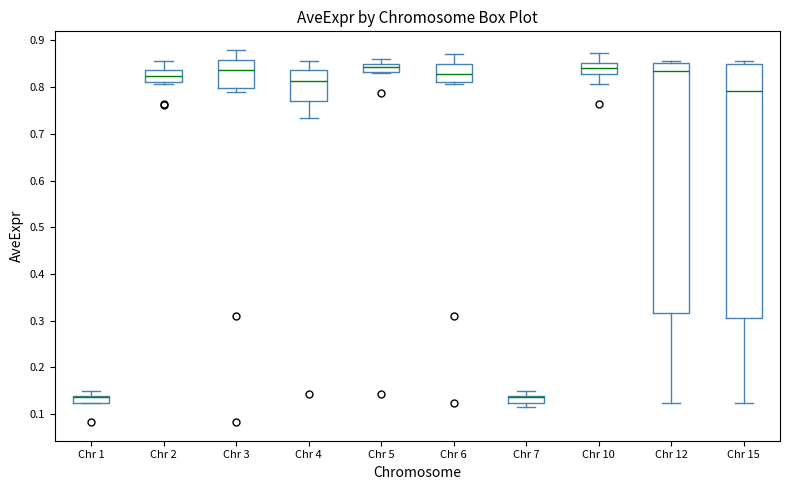

Where does the upper whisker of the box for Chr 2 end on the y-axis? The values are not printed on the chart, so give them approximately, as read against the axis.

0.86